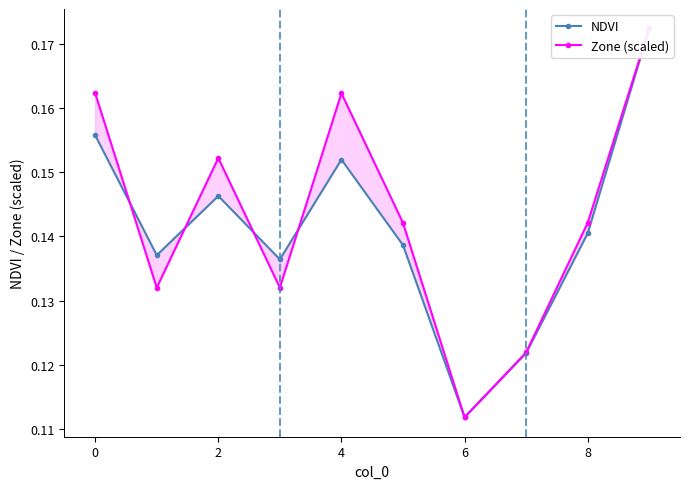

What is the sum of all Zone (scaled) values?

1.4